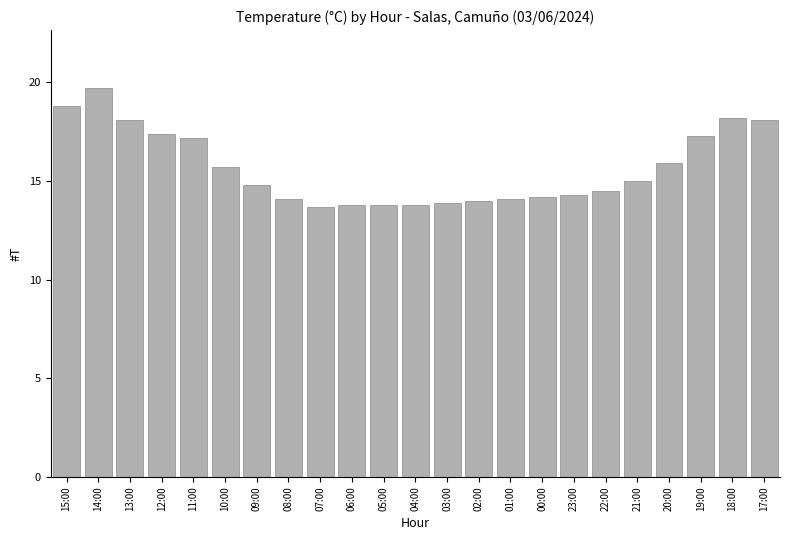

Are the bars horizontal?

No